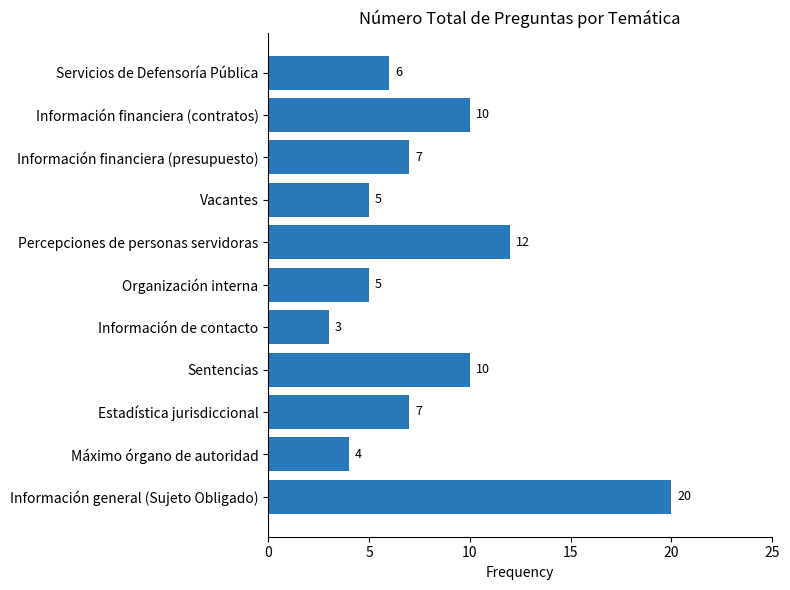

True or false: the data shows 3 at Información de contacto.

True